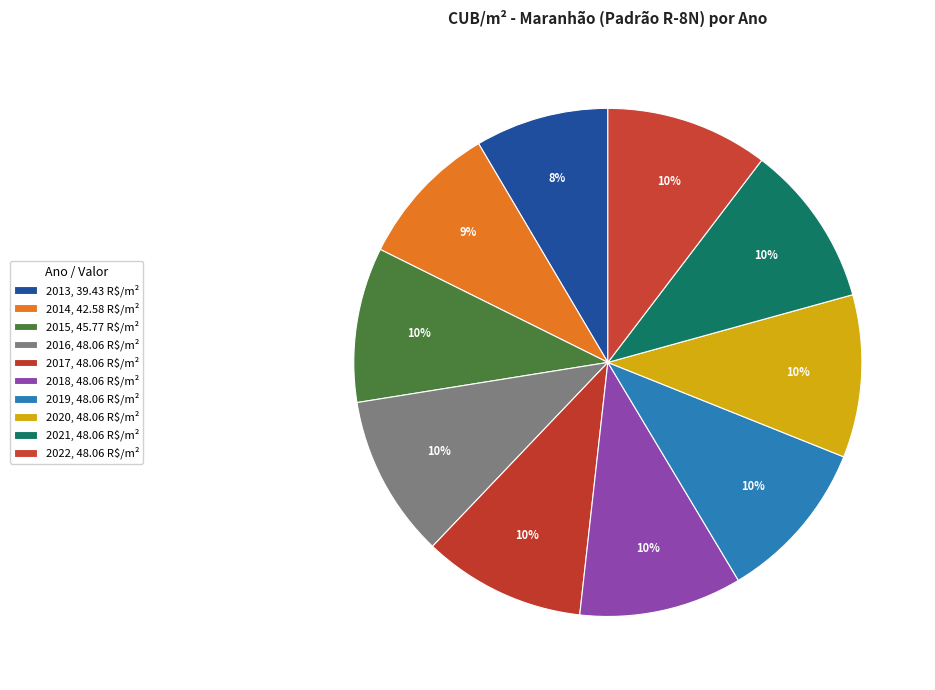

Count the number of slices in the pie.

10